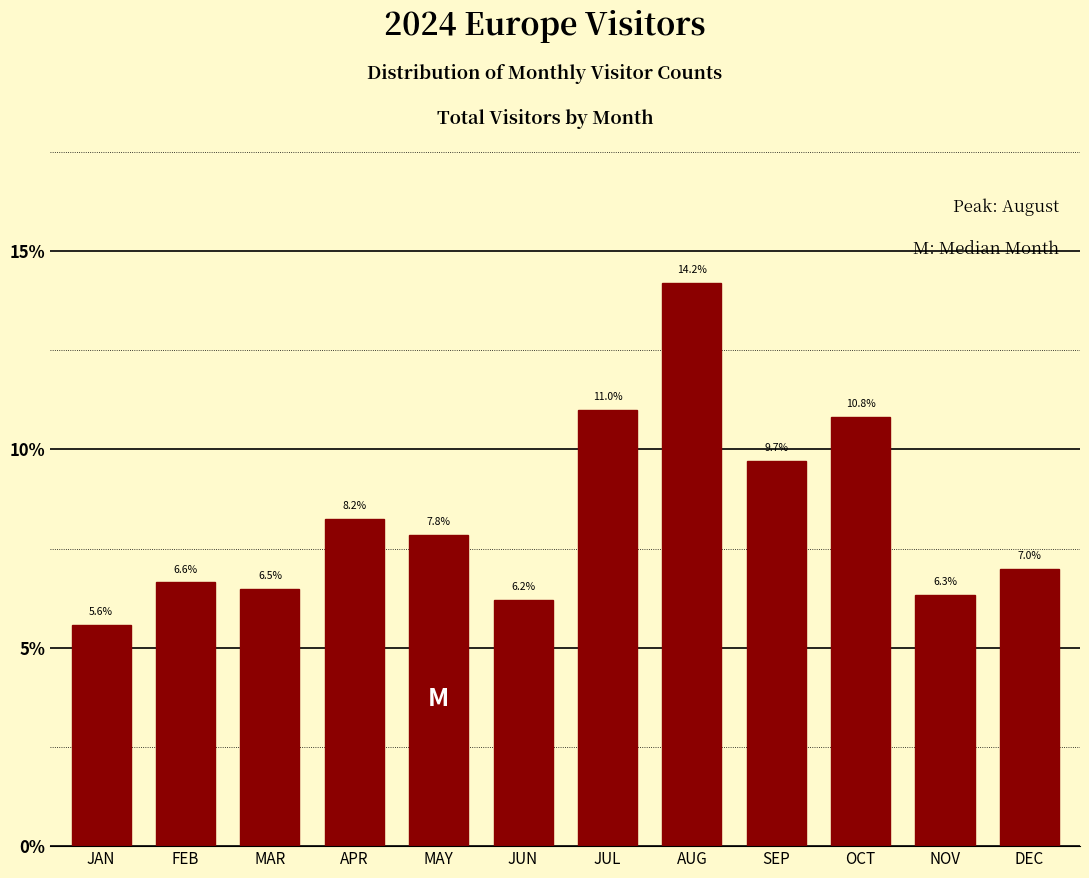

Reading left to right, extract all data points from this chart.

5.6	6.6	6.5	8.2	7.8	6.2	11.0	14.2	9.7	10.8	6.3	7.0